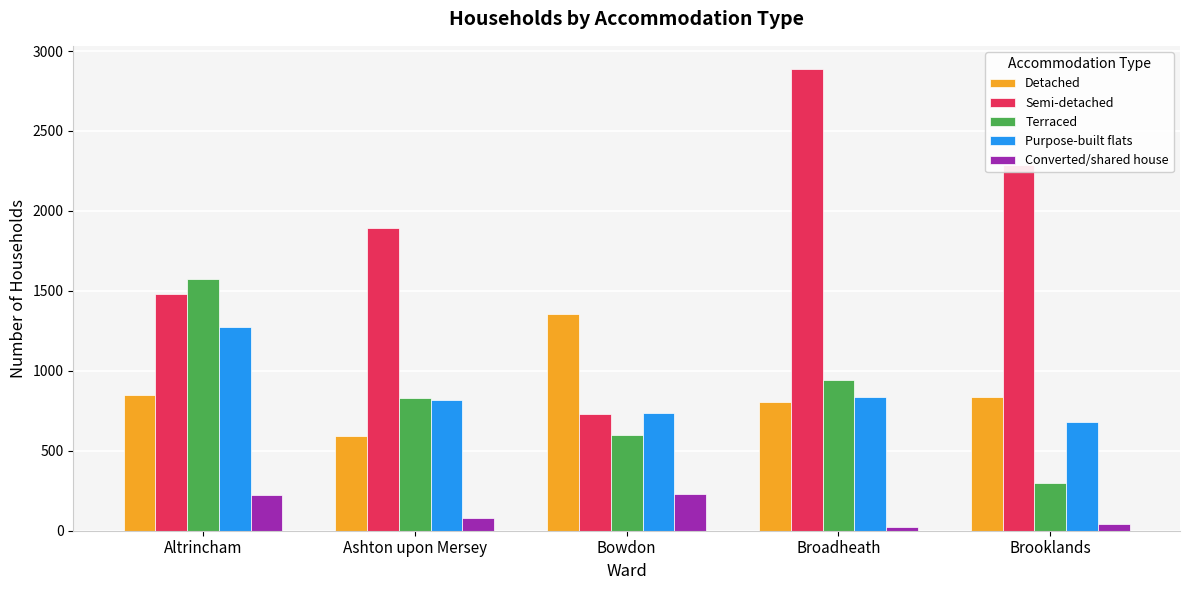

What is the label of the 5th bar from the right?

Altrincham